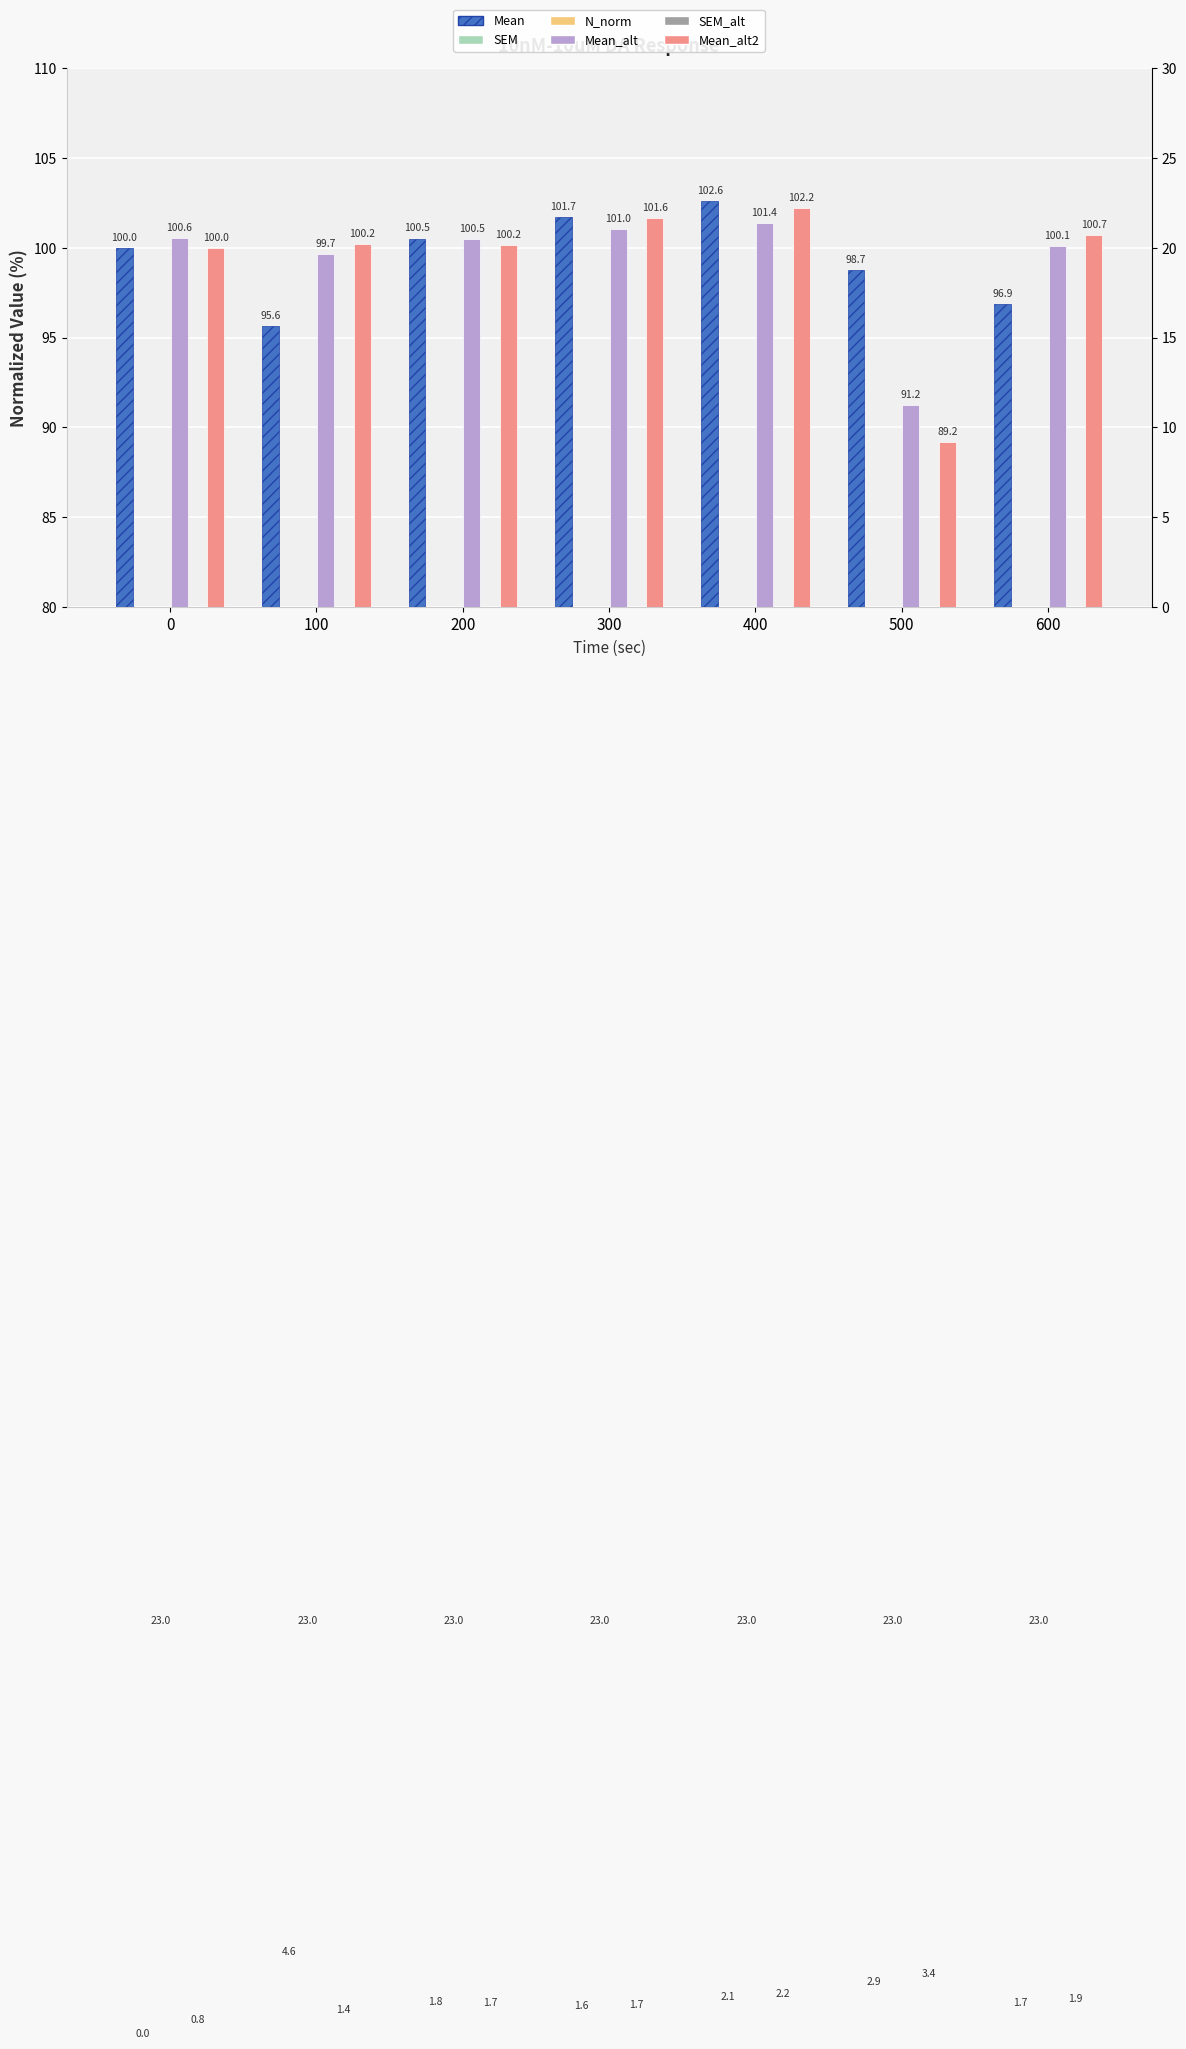

True or false: Mean_alt has a value of 30.7 at 200.

False